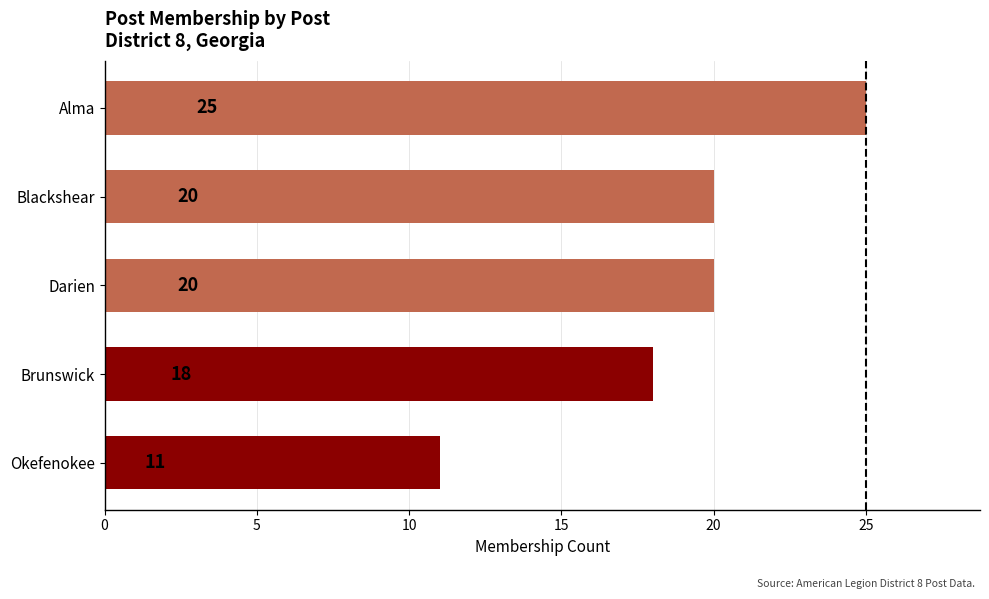

What is the ratio of the value at Darien to the value at Brunswick?

1.1